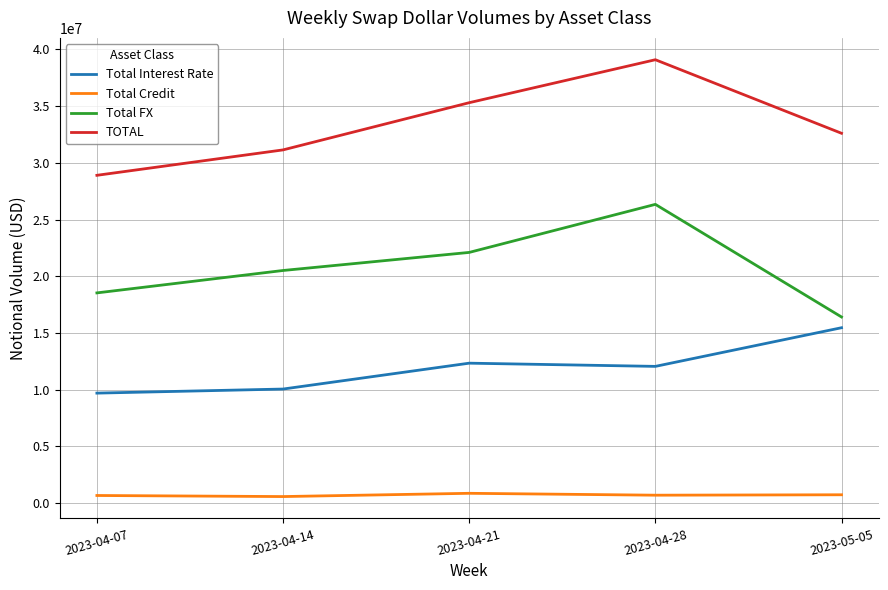

Rank the series by their average value, from highest to lowest.

TOTAL, Total FX, Total Interest Rate, Total Credit